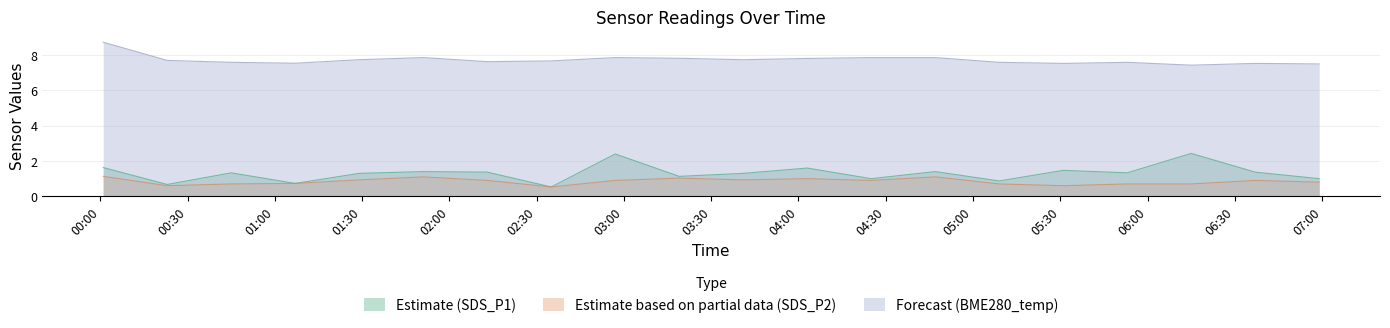

What is the difference between the highest and lowest values at 2024/04/03 04:47?

6.8